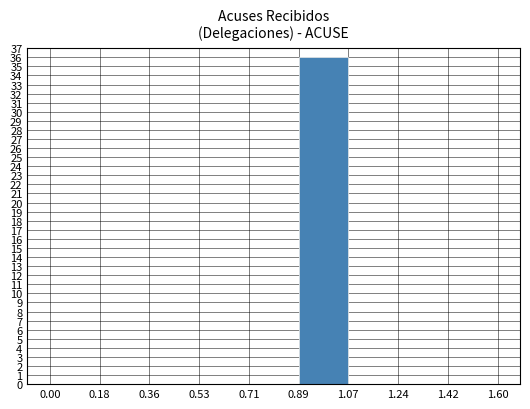

Over which range of the x-axis is the bar tallest?

0.89 to 1.07